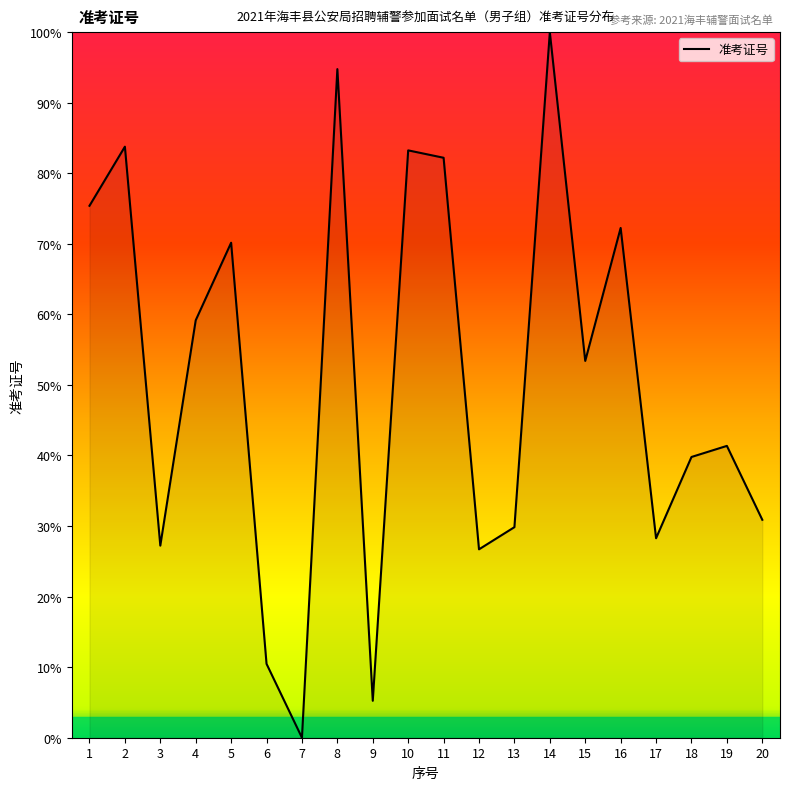

Count the number of values greater than 53.

10